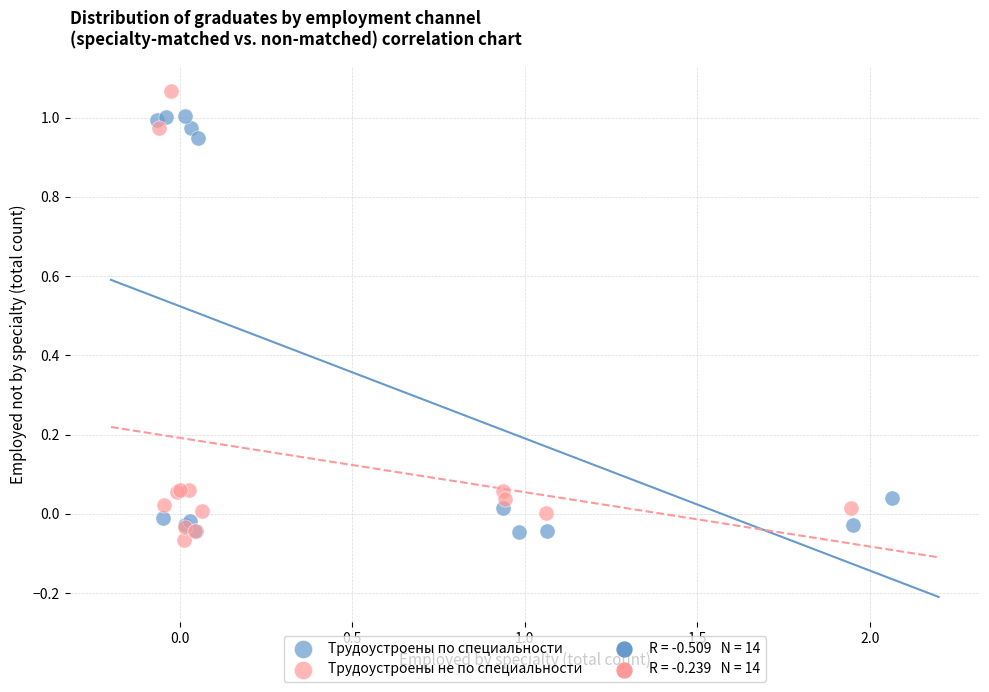

Which series contains the highest Y value?

Трудоустроены не по специальности